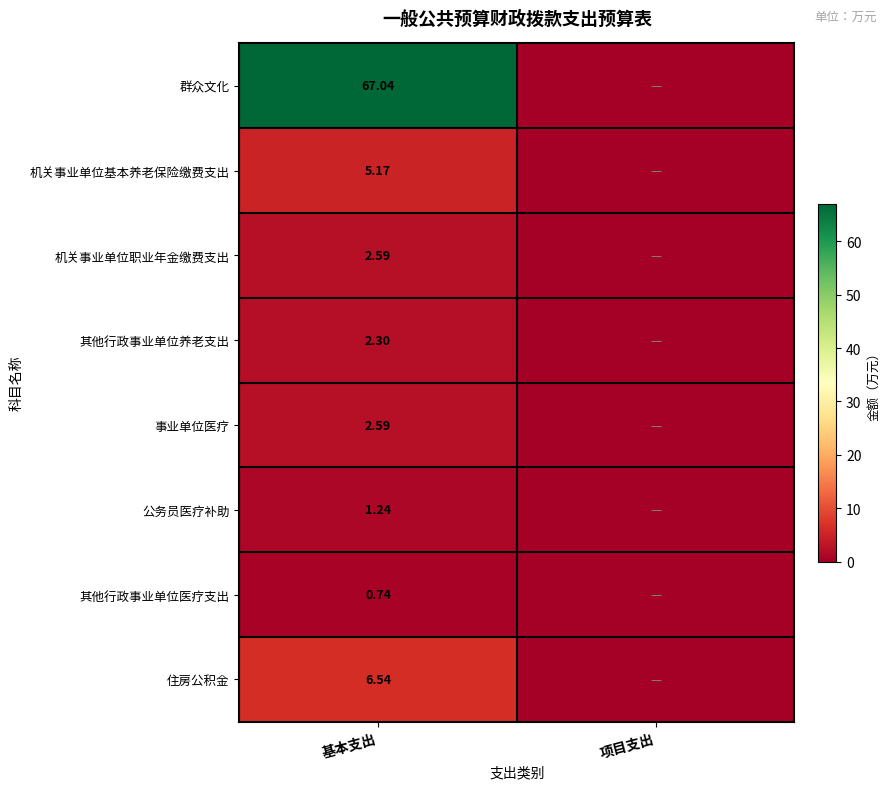

Between 项目支出 and 基本支出, which is larger?

基本支出